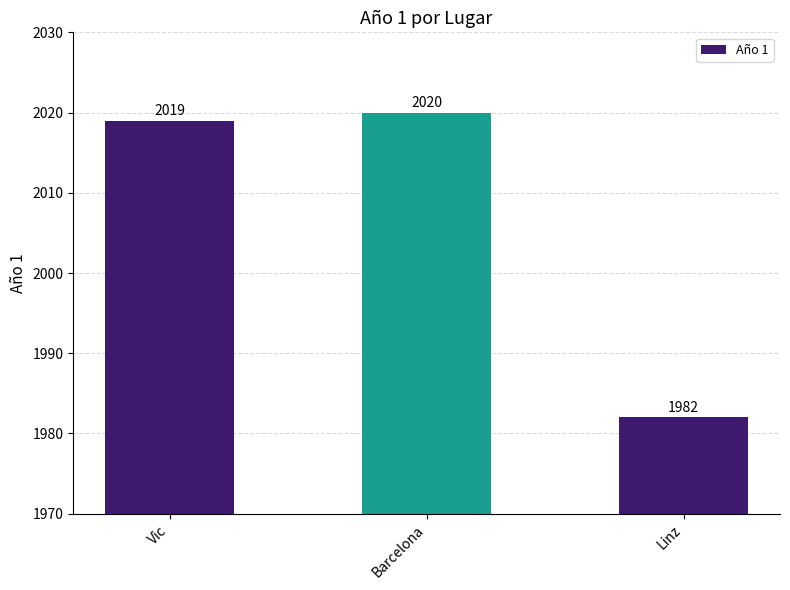

Reading right to left, extract all data points from this chart.

1982	2020	2019